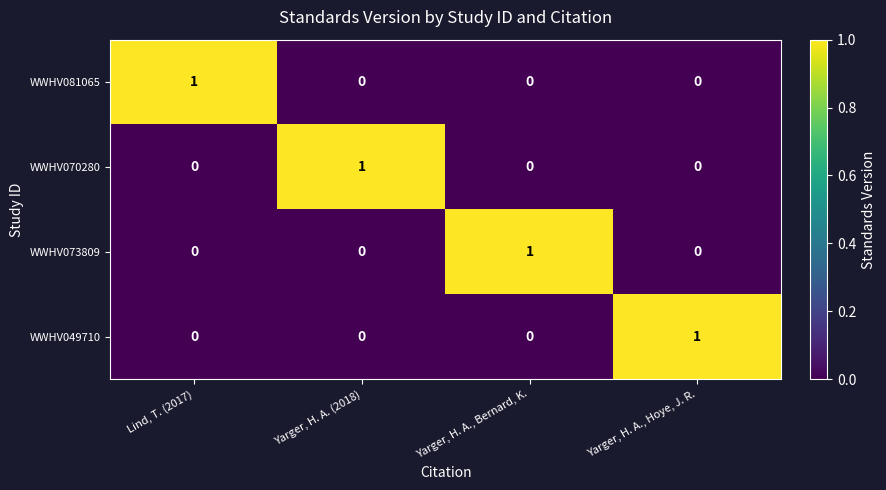

True or false: WWHV073809 has a value of 1 at Yarger, H. A. (2018).

False